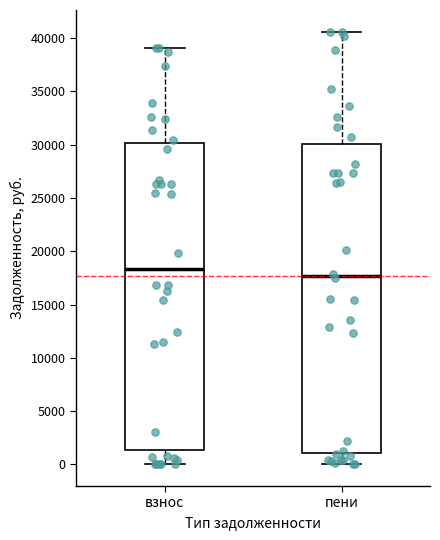

Reading left to right, transcribe this box plot: for each box, give where its median line is, the range the box spans, and where its two whiskers end, as read against the y-axis. The values are not printed on the chart, so give them approximately, as read against the axis.

взнос: median 18500, box 1500 to 30000, whiskers 0 to 39000
пени: median 17500, box 1000 to 30000, whiskers 0 to 40500